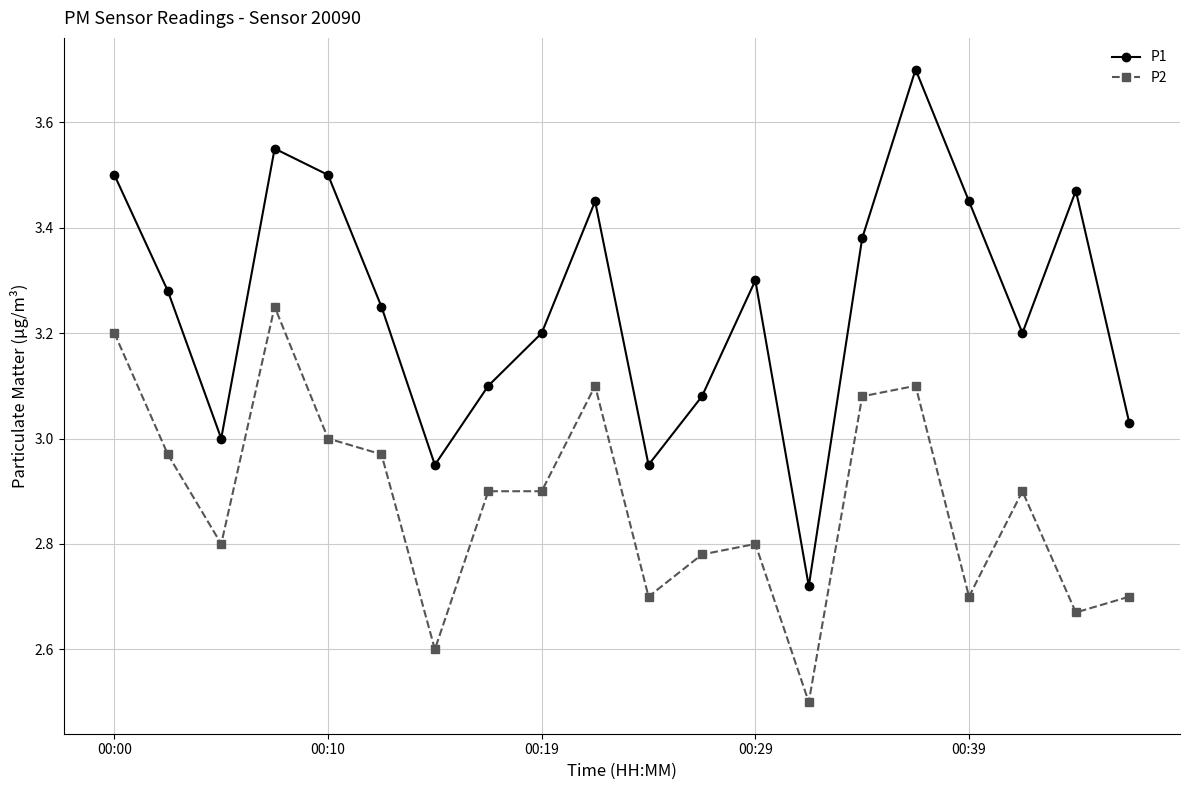

How many interior local valleys does the P1 series have?

5